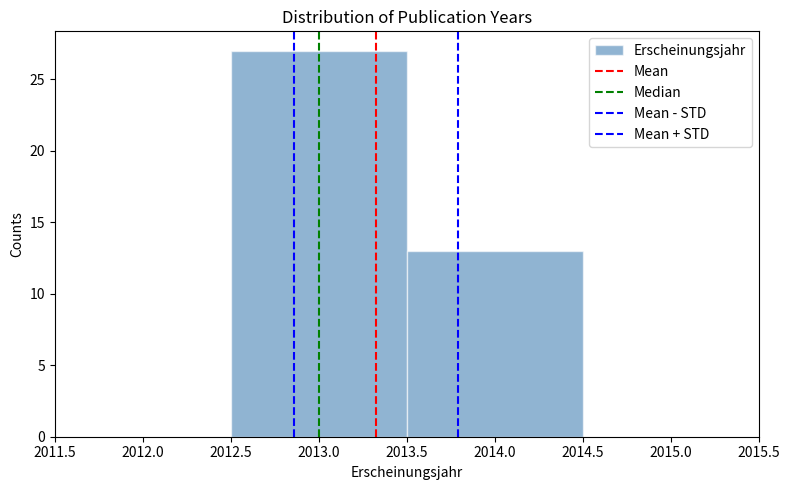

Reading left to right, transcribe this chart: for each bar, give the range it covers on the x-axis and its height. The values are not printed on the chart, so give them approximately, as read against the axis.

2012.5 to 2013.5: 27
2013.5 to 2014.5: 13
2014.5 to 2015.5: 0